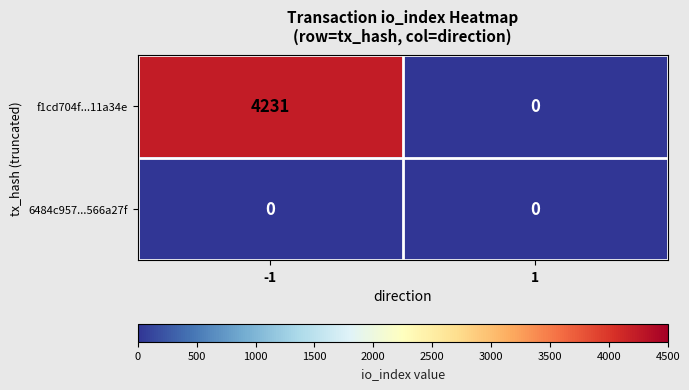

Which series has the widest spread of values?

f1cd704f...11a34e